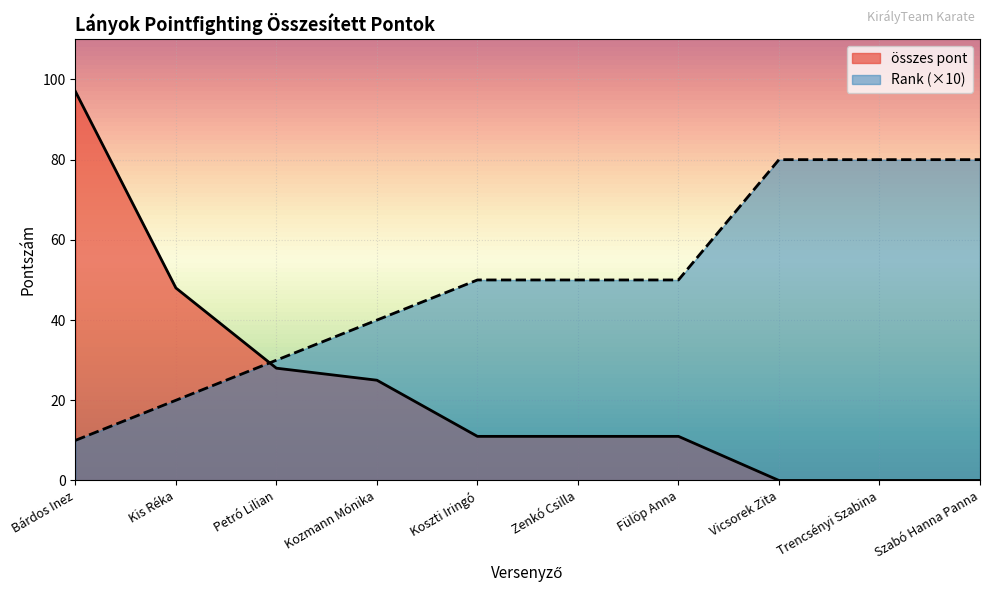

List the series in order of their peak value, lowest first.

Rank (×10), összes pont